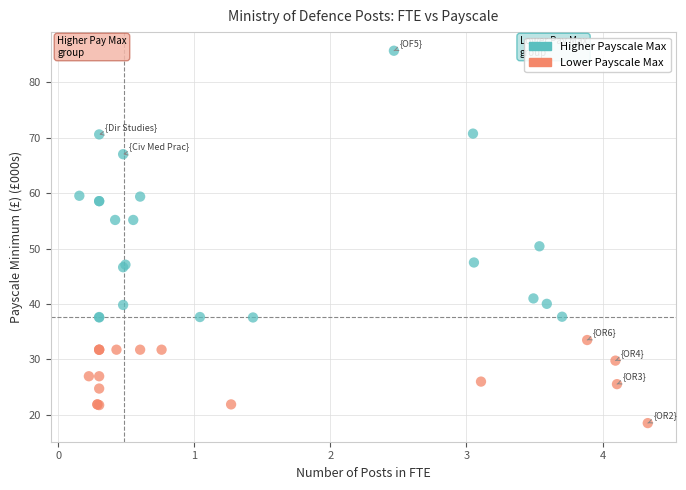

What Y value in the scatter plot is closest to 52?

50.4